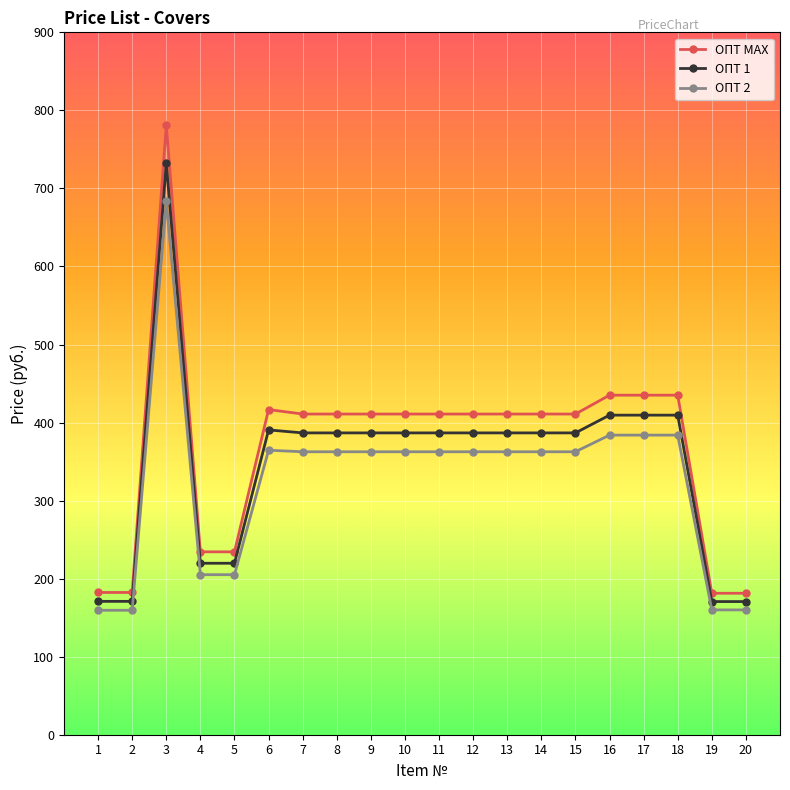

Read the ОПТ MAX value at 19.

181.3